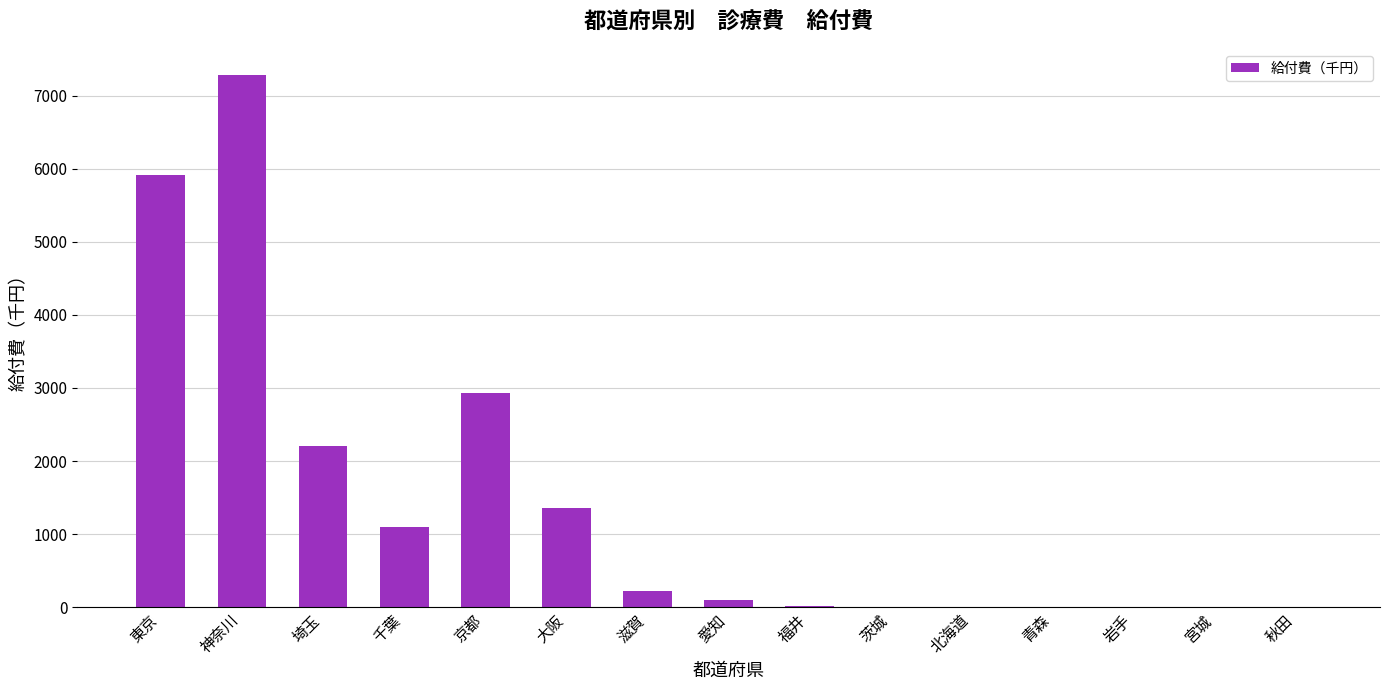

What is the sum of the values at 千葉 and 東京?

7007.3